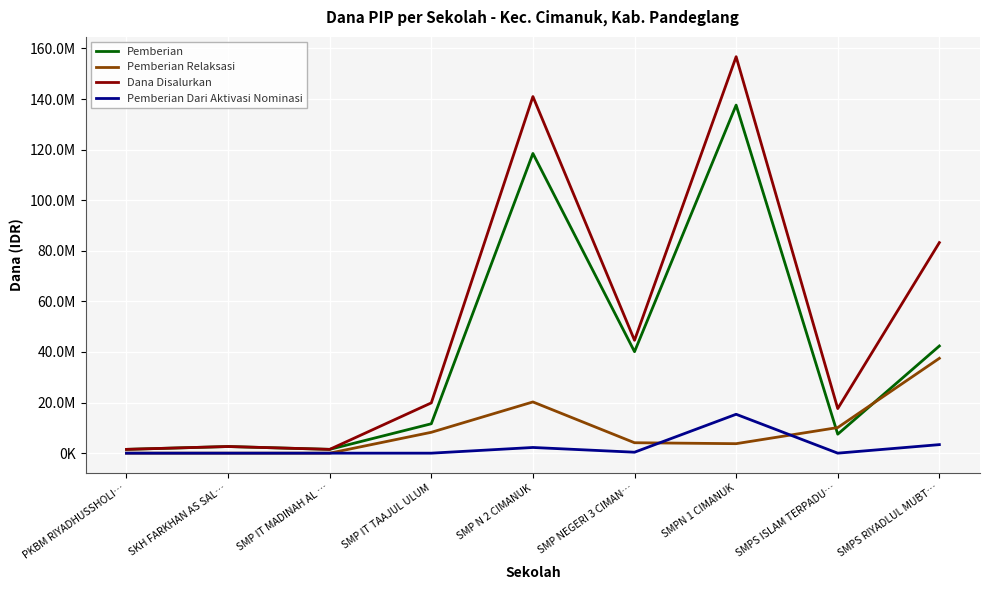

What is the difference between the second highest and minimum values in the Pemberian Dari Aktivasi Nominasi series?

3375000